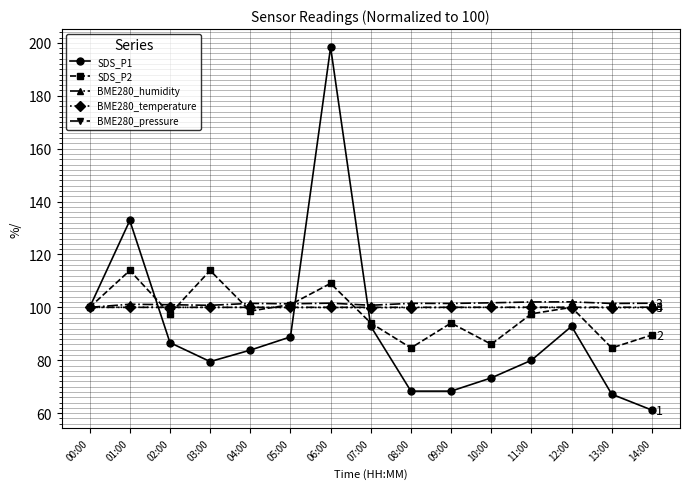

What are all the series names shown in the legend?

SDS_P1, SDS_P2, BME280_humidity, BME280_temperature, BME280_pressure